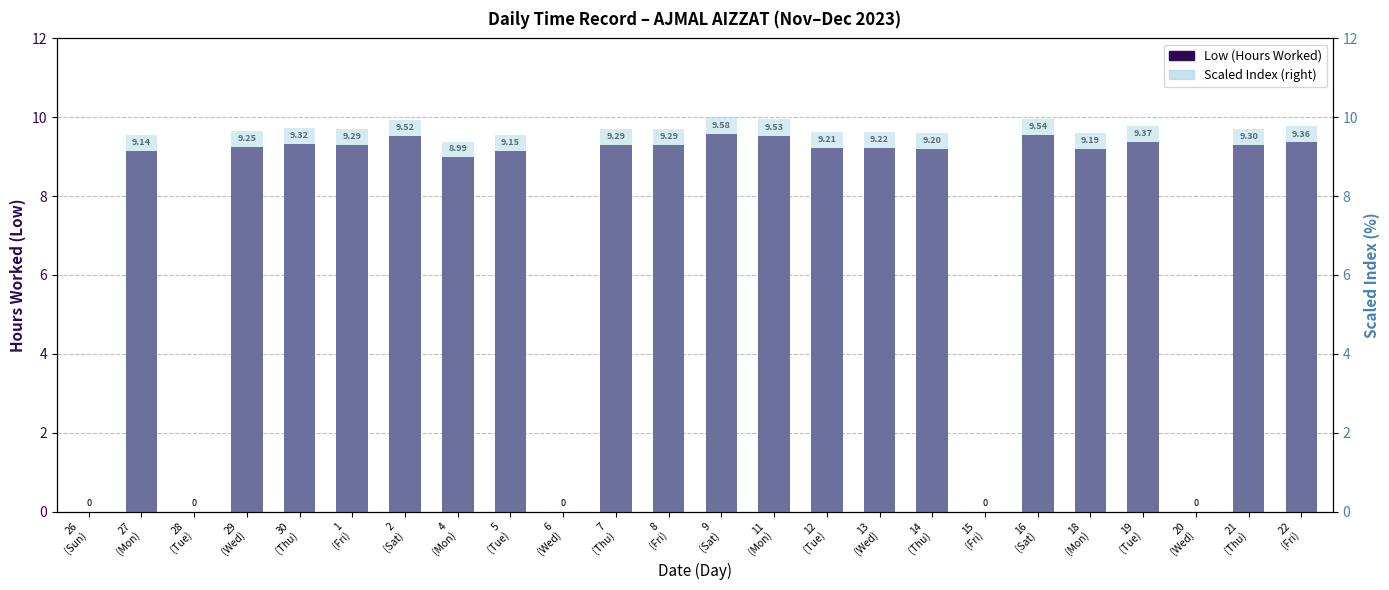

How many bars are there in total?

48